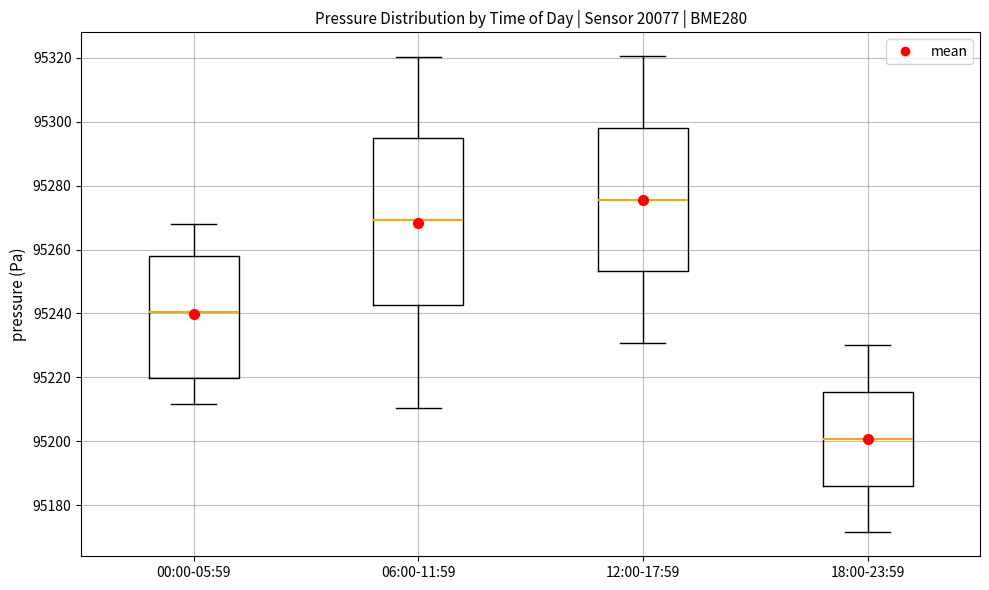

Which box is the tallest, from its lower edge to its upper edge?

06:00-11:59